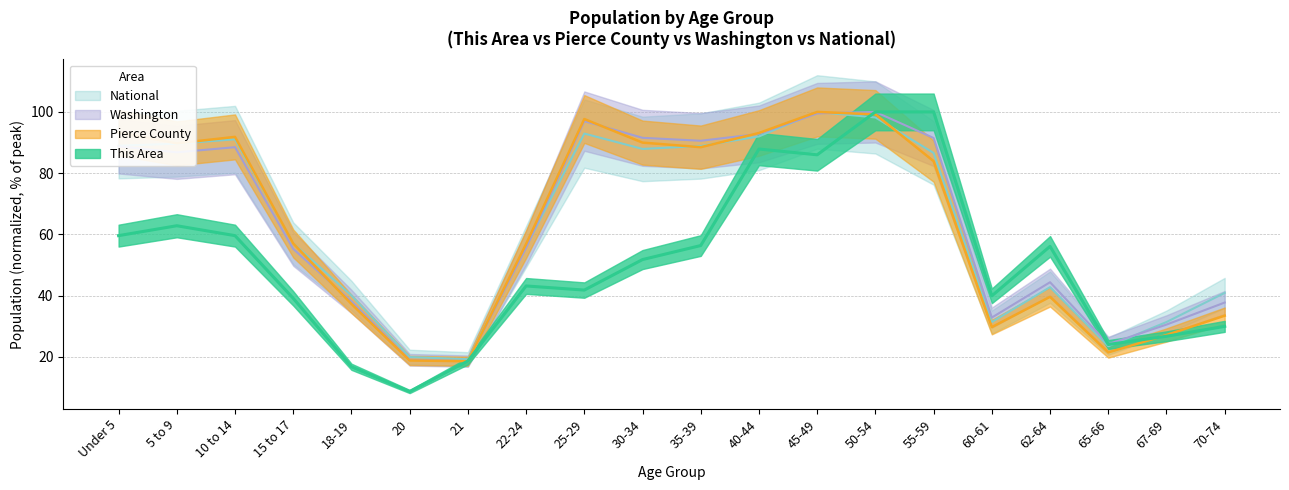

Is the value of Washington at 18-19 greater than the value of This Area at 21?

Yes